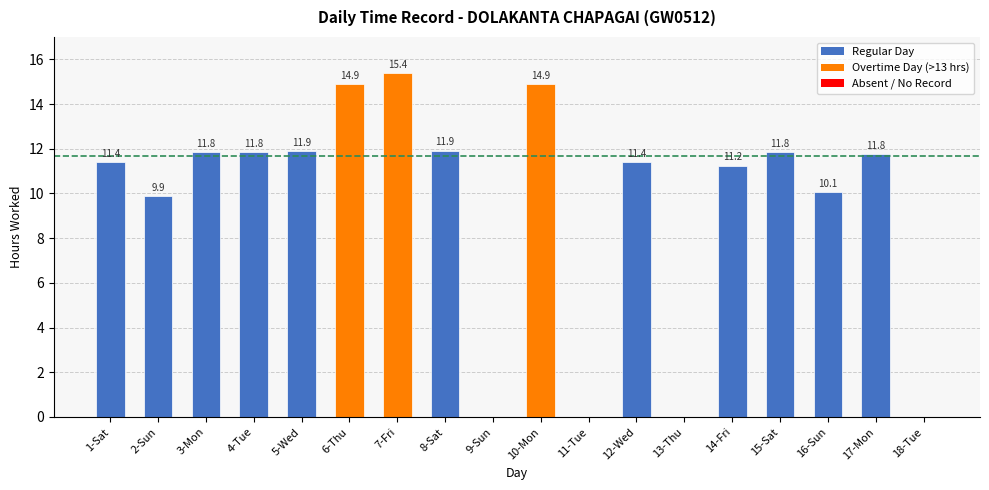

The chart shows a value of 11.8 at 3-Mon. True or false?

True